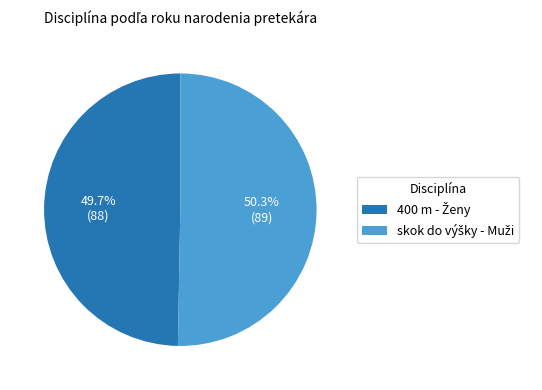

Is there any slice that represents more than half of the pie?

Yes